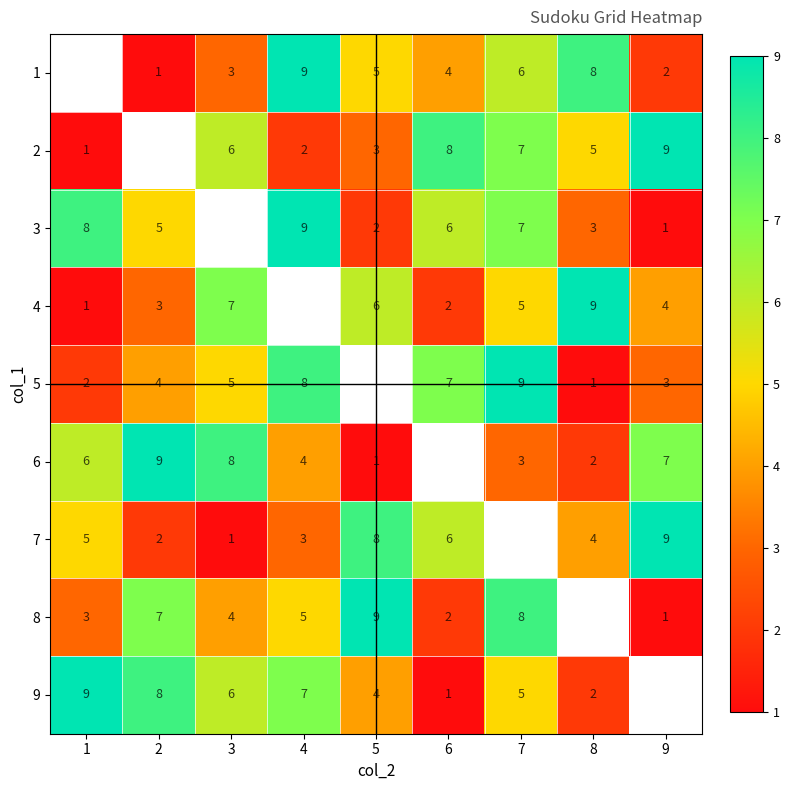

The 4 series shows 2 at 1. True or false?

False